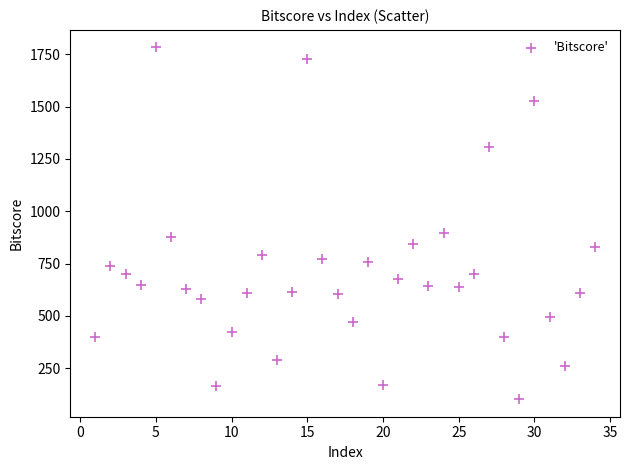

What Y value in the scatter plot is closest to 942?

896.7